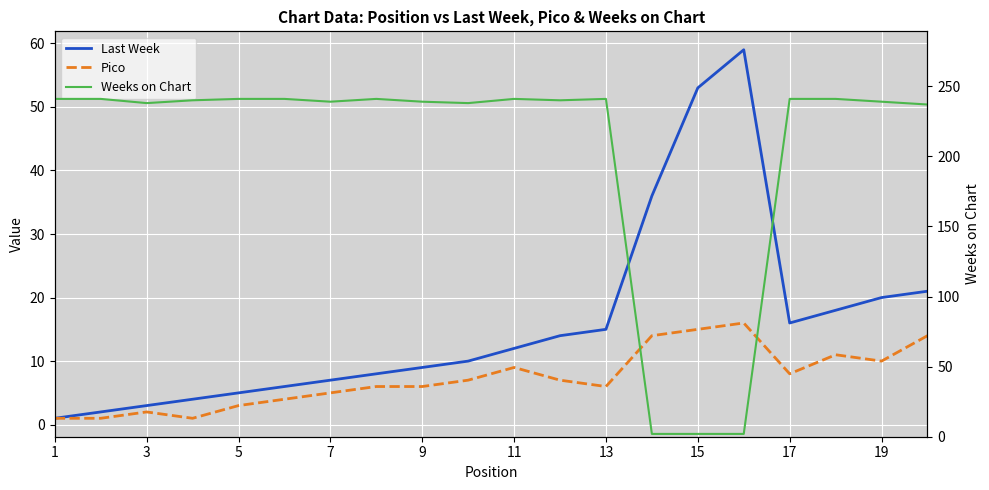

True or false: Pico has more than 0 interior local peaks.

True